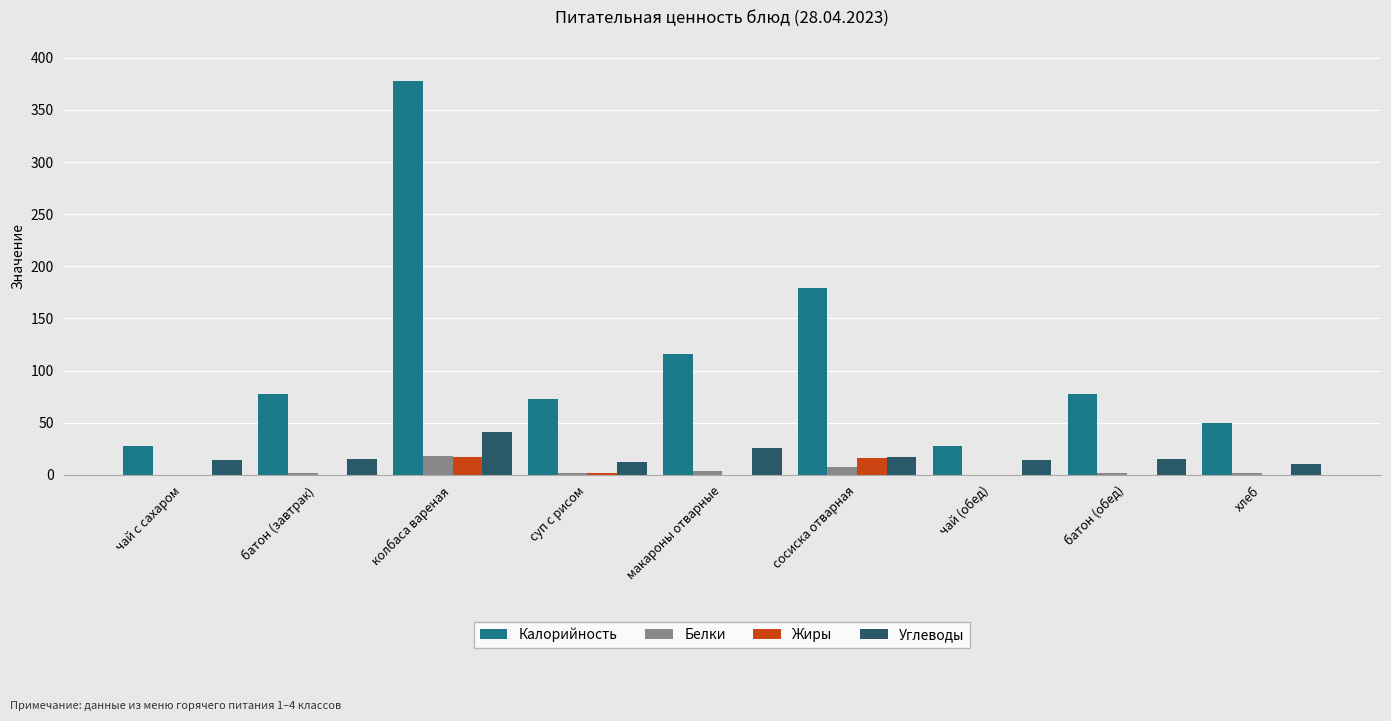

What is the sum of all Калорийность values?

1008